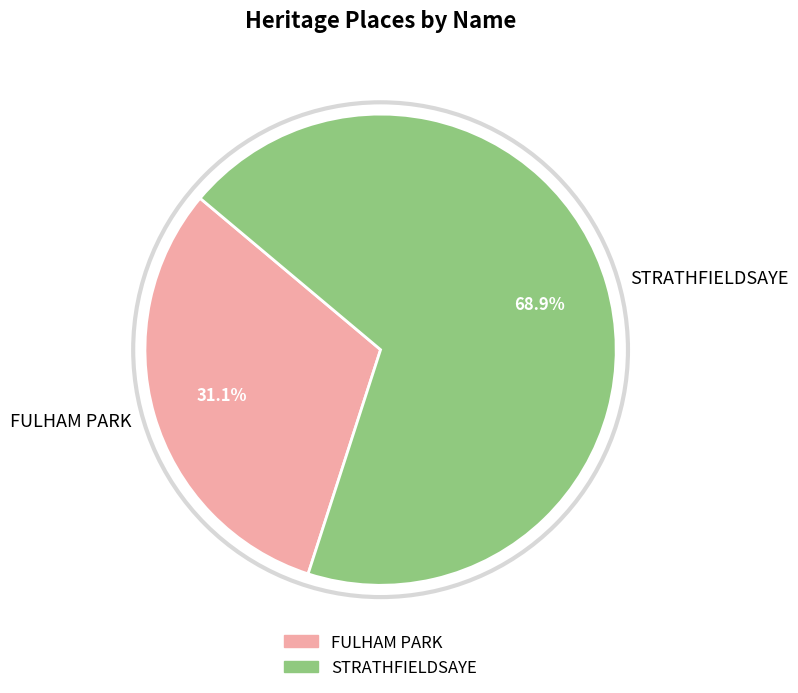

To the nearest percent, what is the average slice percentage?

50%